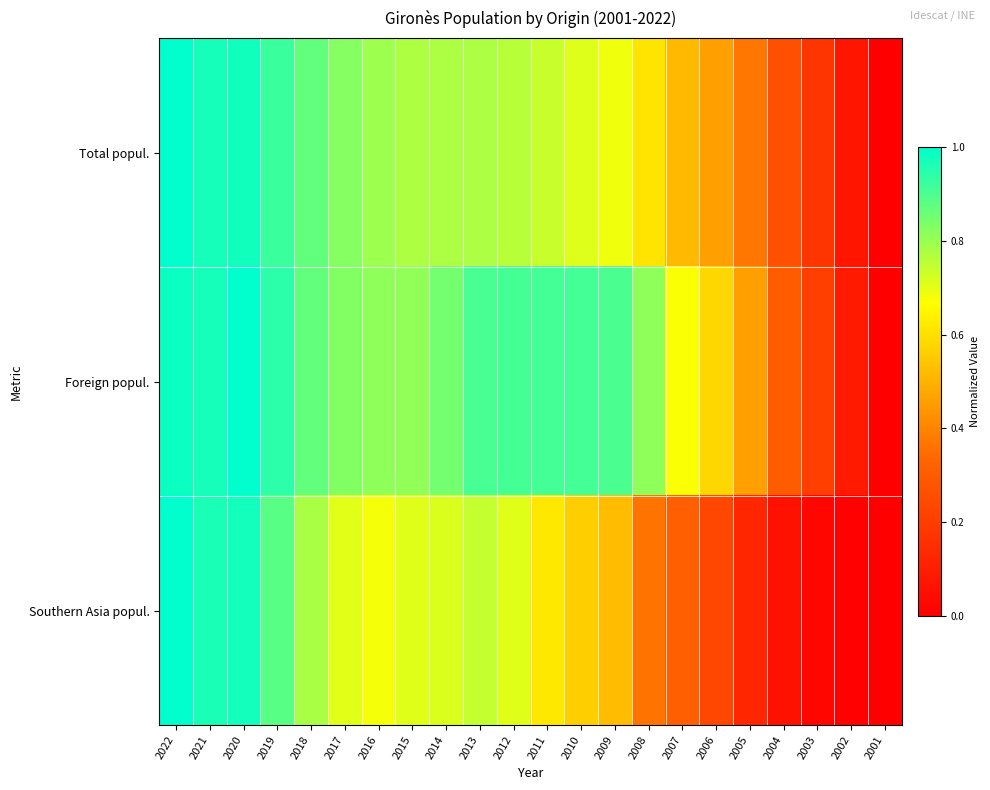

At 2011, list the series in order from smallest to largest.

Southern Asia popul., Total popul., Foreign popul.